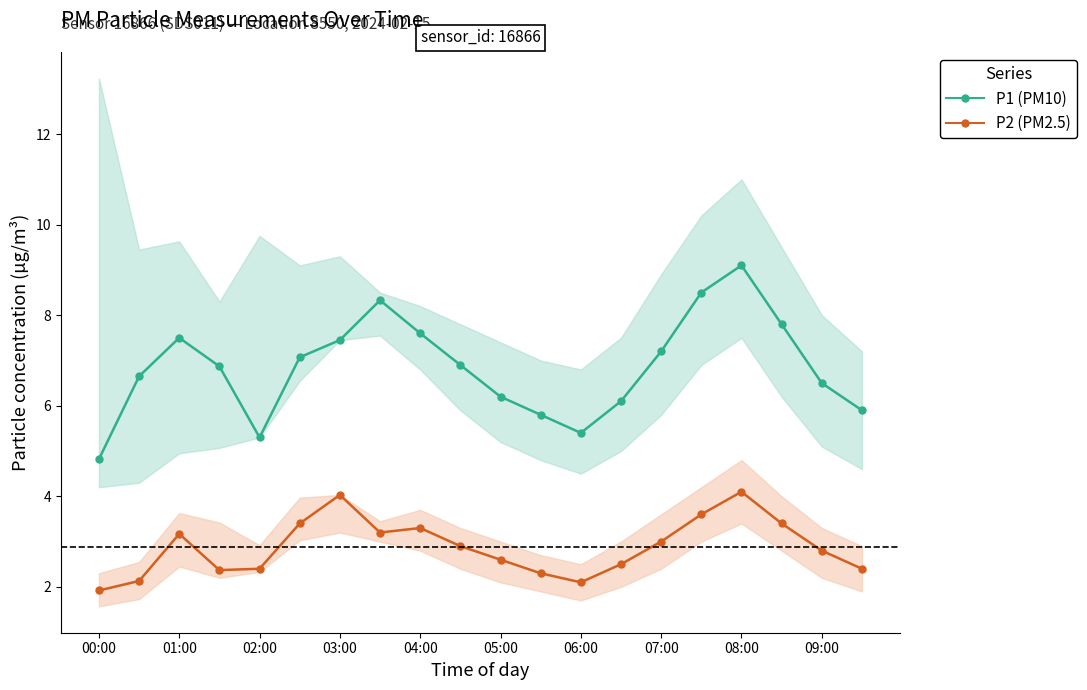

Rank the series at 09:00 from lowest to highest value.

P2 (PM2.5), P1 (PM10)